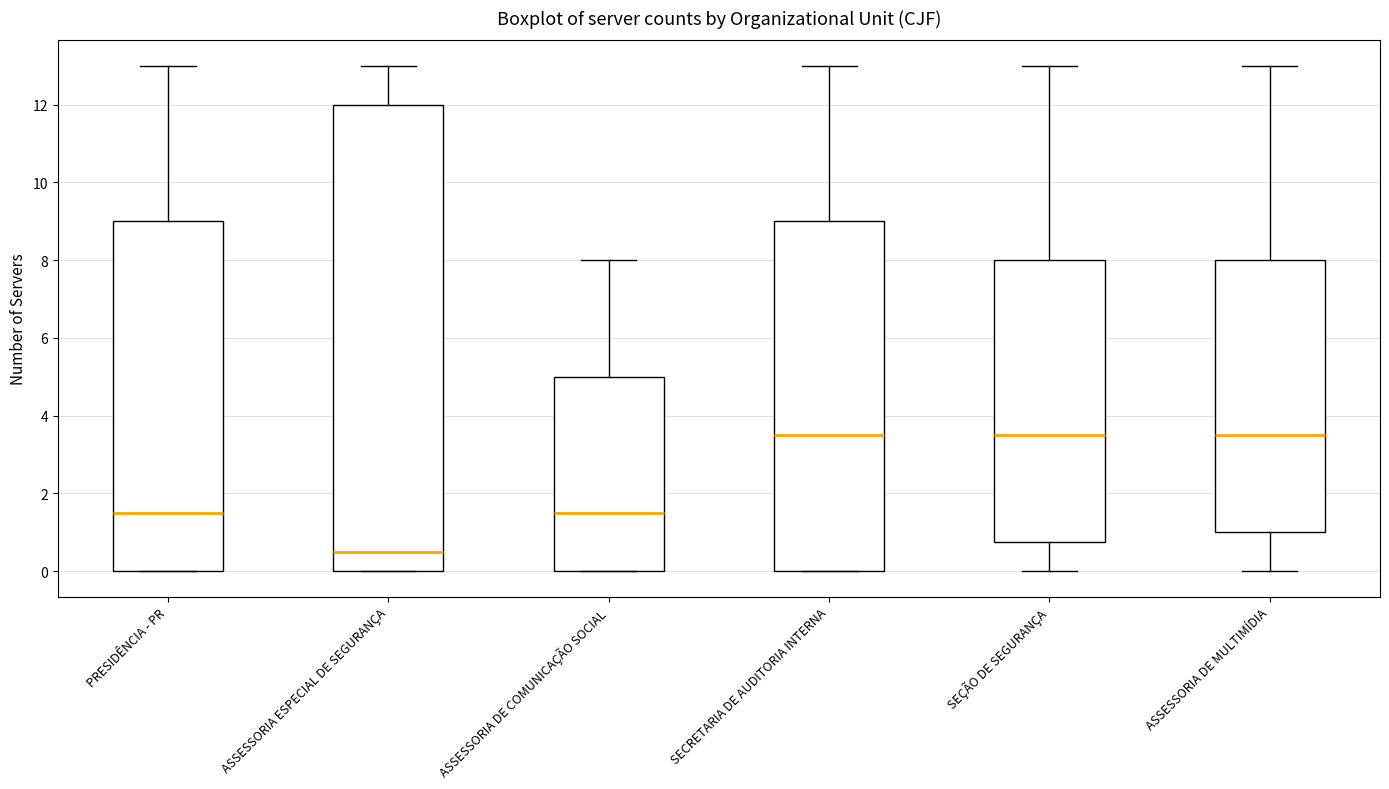

Where does the upper whisker of the box for ASSESSORIA DE COMUNICAÇÃO SOCIAL end on the y-axis? The values are not printed on the chart, so give them approximately, as read against the axis.

8.0